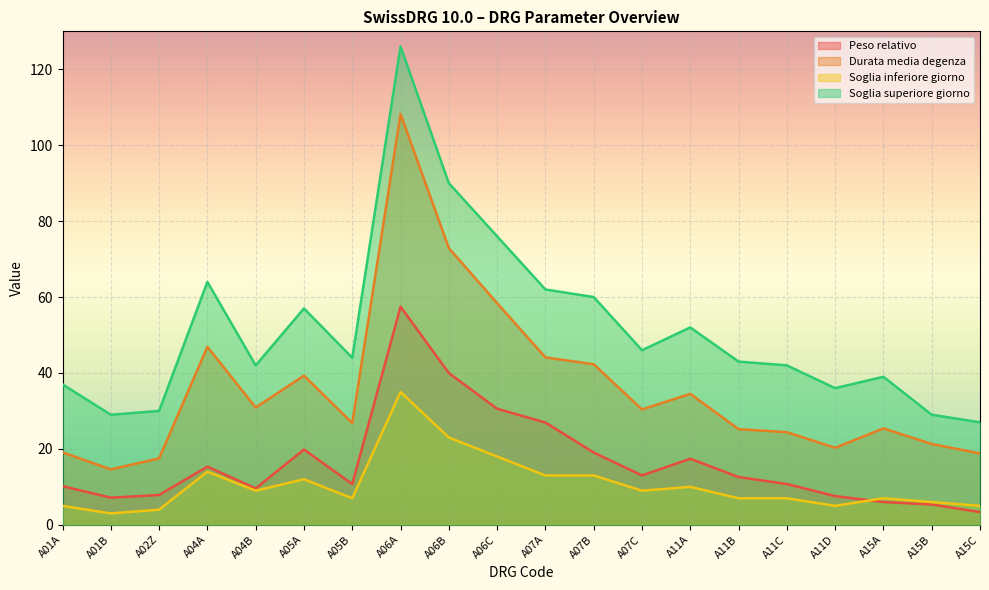

What are all the series names shown in the legend?

Peso relativo, Durata media degenza, Soglia inferiore giorno, Soglia superiore giorno